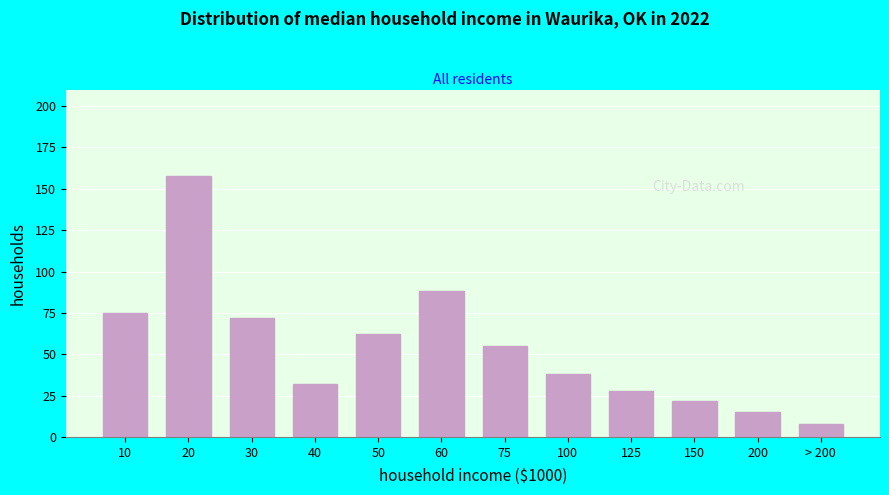

Reading left to right, list all the values displayed in this chart.

10=75	20=158	30=72	40=32	50=62	60=88	75=55	100=38	125=28	150=22	200=15	> 200=8